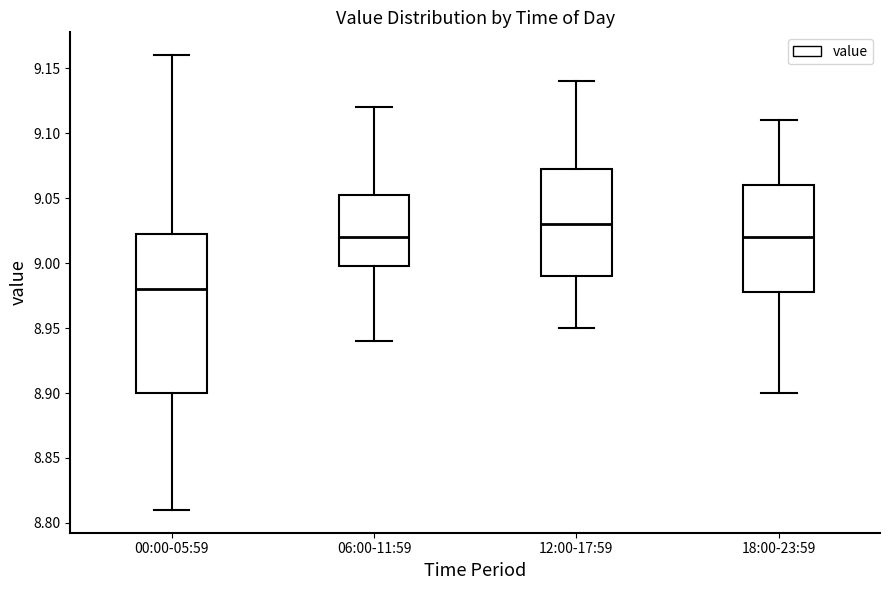

Which box is the tallest, from its lower edge to its upper edge?

00:00-05:59